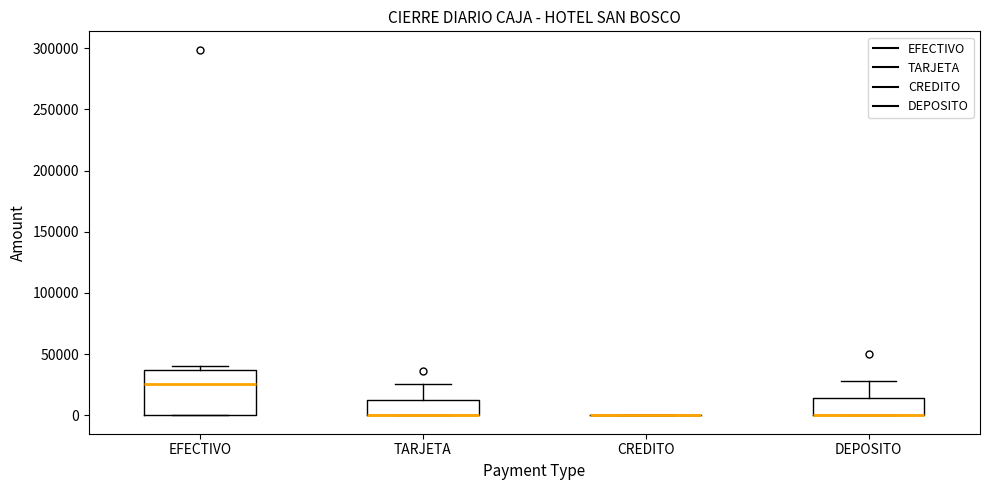

Reading left to right, transcribe this box plot: for each box, give where its median line is, the range the box spans, and where its two whiskers end, as read against the y-axis. The values are not printed on the chart, so give them approximately, as read against the axis.

EFECTIVO: median 25000, box 0 to 35000, whiskers 0 to 40000
TARJETA: median 0 (drawn on the box's lower edge), box 0 to 15000, whiskers 0 to 25000
CREDITO: box collapsed to a line at 0, whiskers 0 to 0
DEPOSITO: median 0 (drawn on the box's lower edge), box 0 to 15000, whiskers 0 to 30000